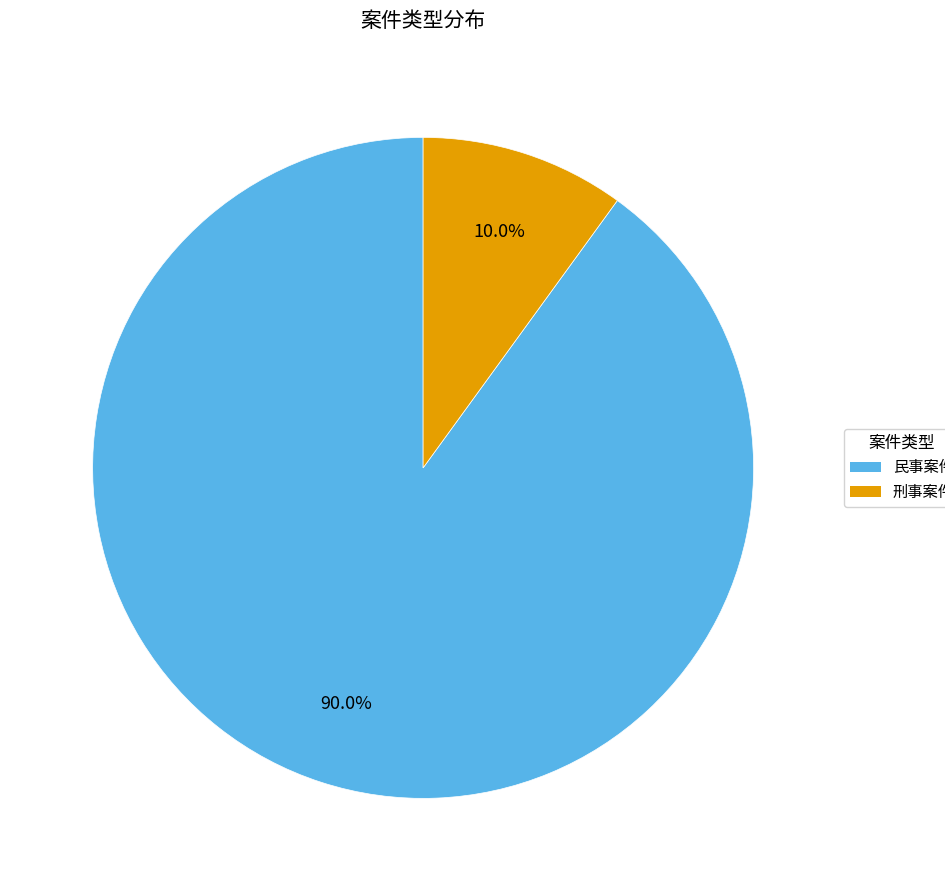

Which category has the biggest portion of the pie?

民事案件